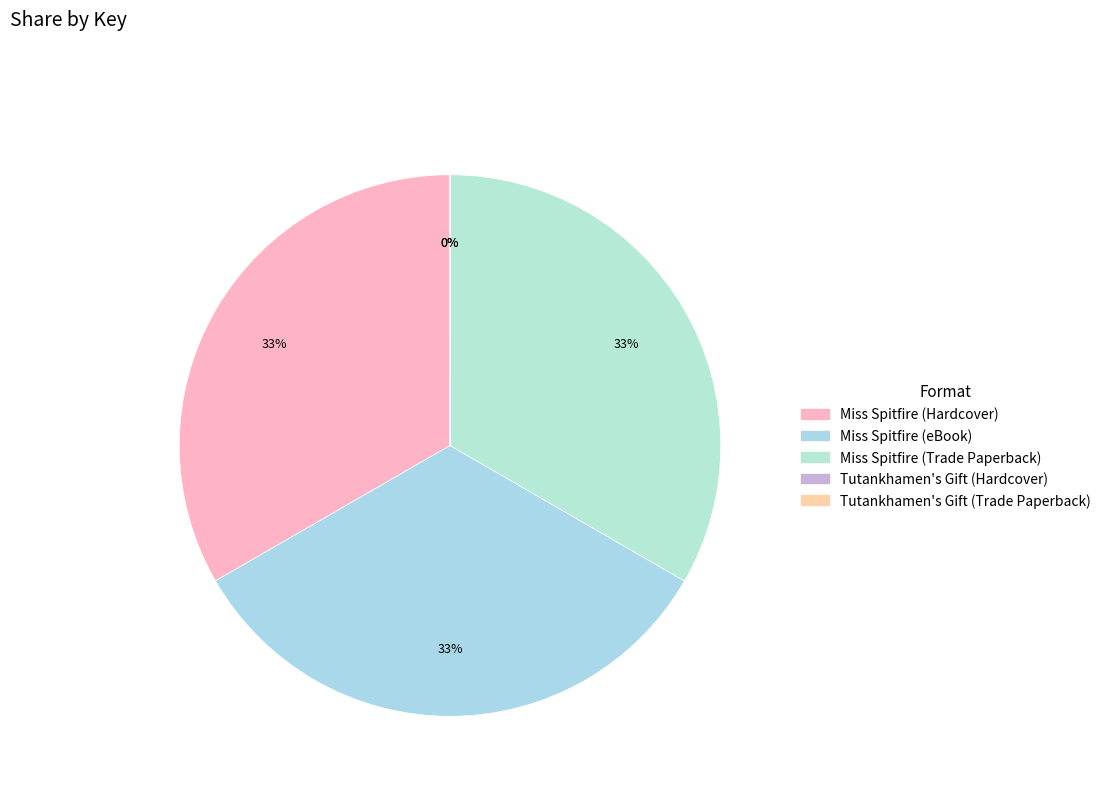

The Tutankhamen's Gift (Hardcover) slice represents 1% of the pie. True or false?

False